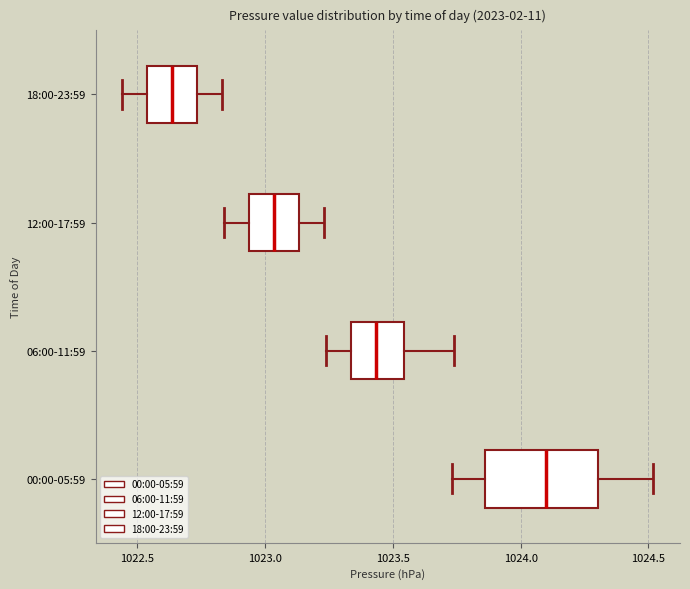

Reading bottom to top, read every box against the x-axis: the position of its median line, the range the box covers, and the ends of its whiskers. The values are not printed on the chart, so give them approximately, as read against the axis.

00:00-05:59: median 1024.10, box 1023.85 to 1024.30, whiskers 1023.75 to 1024.50
06:00-11:59: median 1023.45, box 1023.35 to 1023.55, whiskers 1023.25 to 1023.75
12:00-17:59: median 1023.05, box 1022.95 to 1023.15, whiskers 1022.85 to 1023.25
18:00-23:59: median 1022.65, box 1022.55 to 1022.75, whiskers 1022.45 to 1022.85